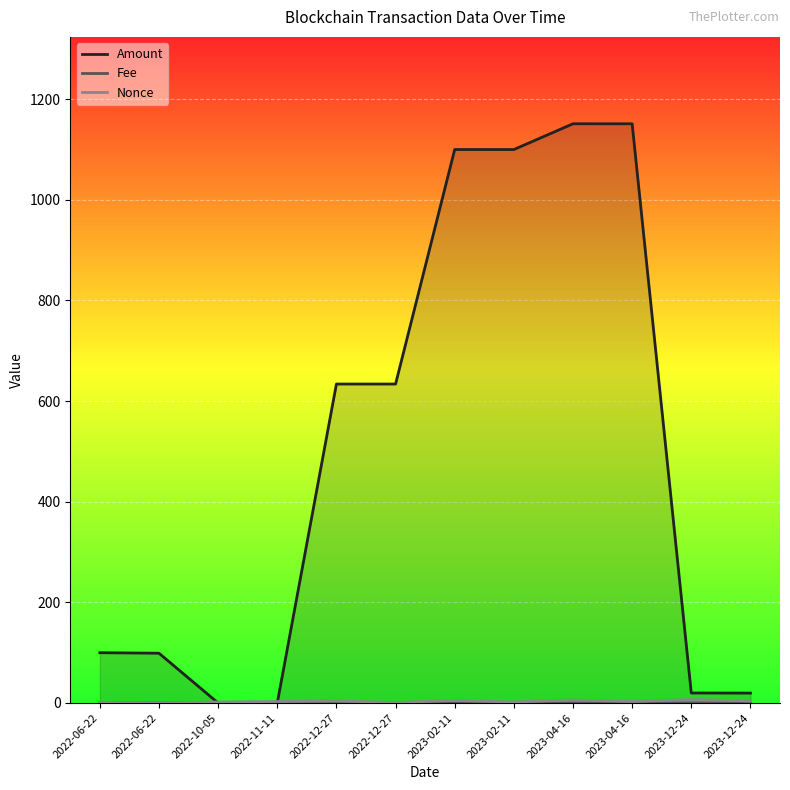

What is the label of the 6th point from the left?

2022-12-27